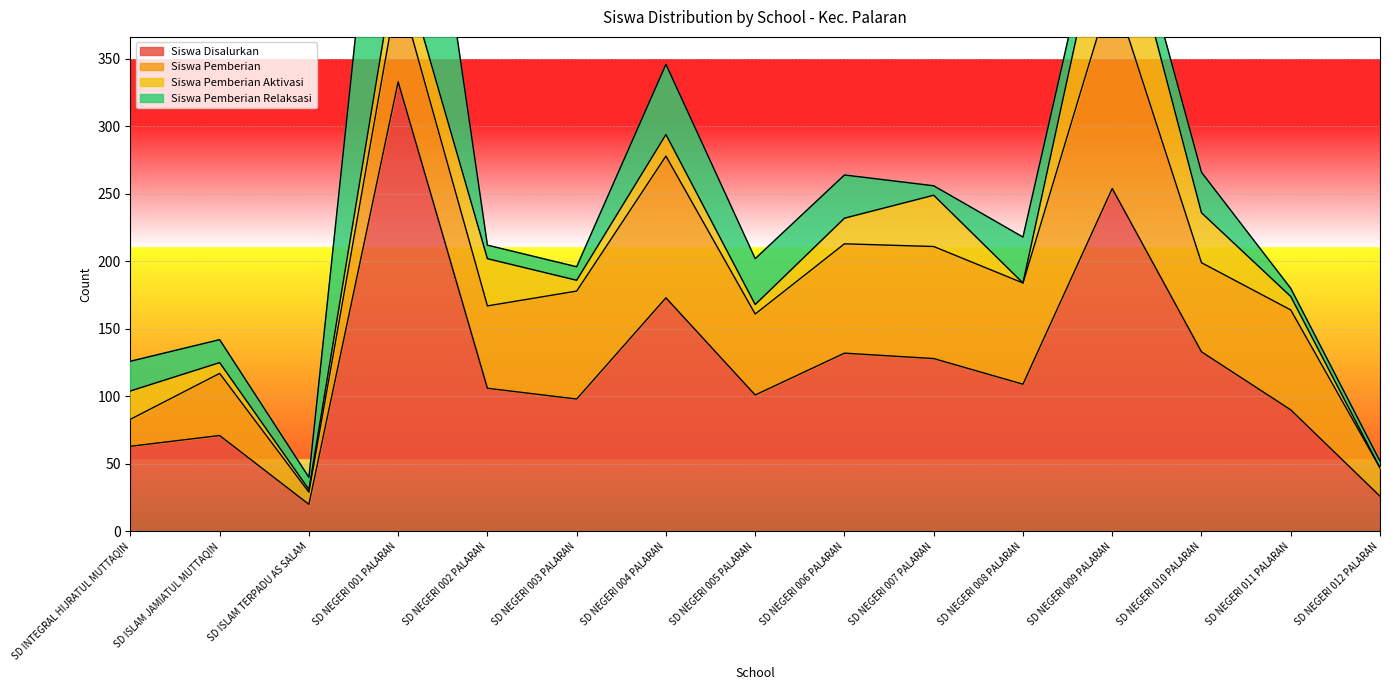

Which has a higher value, SD INTEGRAL HIJRATUL MUTTAQIN or SD NEGERI 008 PALARAN?

SD NEGERI 008 PALARAN